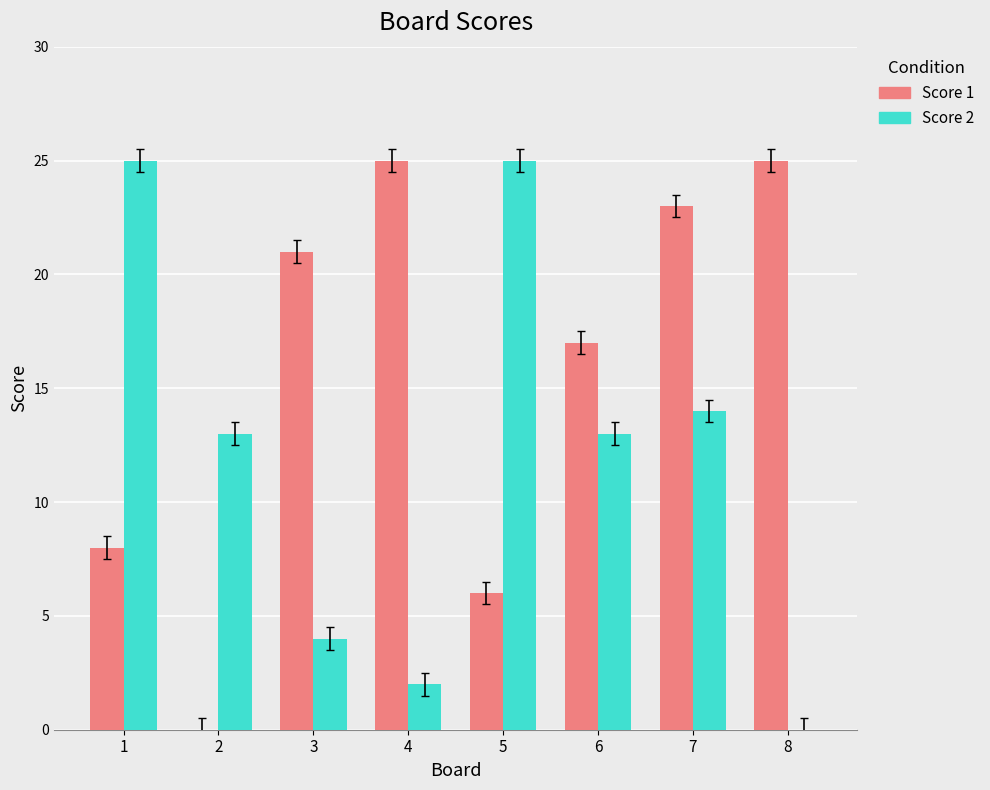

Which series changed the most between 3 and 7?

Score 2